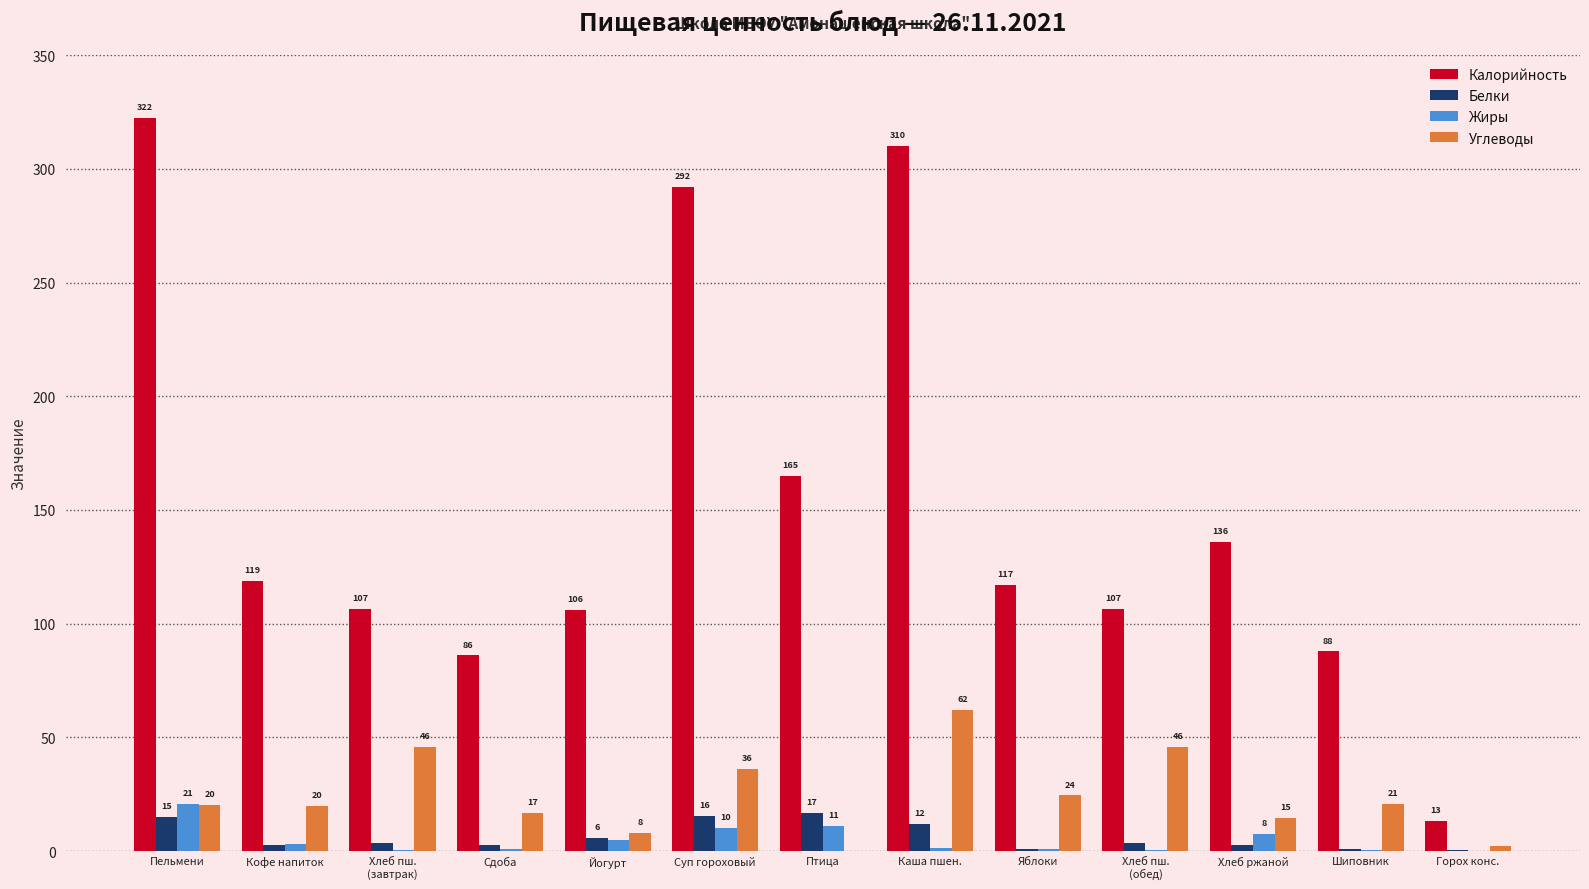

What are all the series names shown in the legend?

Калорийность, Белки, Жиры, Углеводы